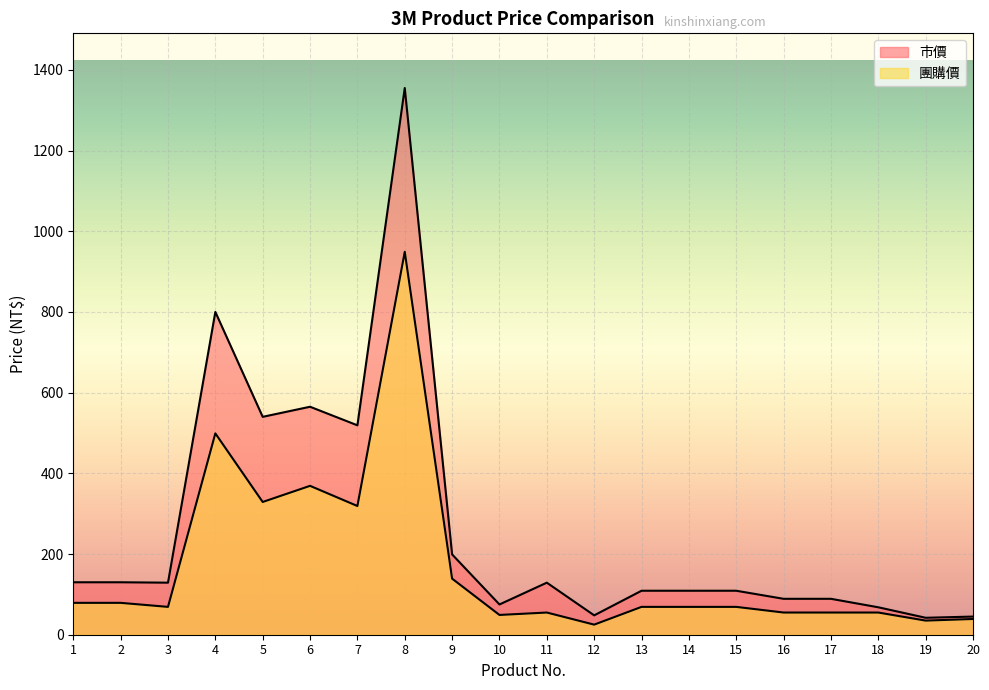

How many lines are shown in the chart?

2